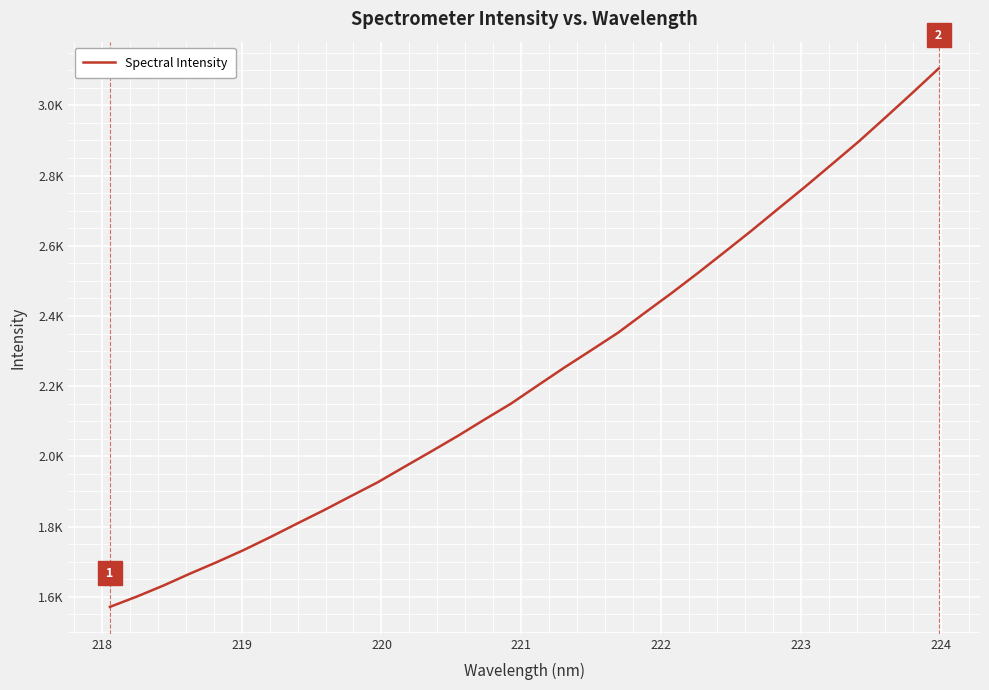

Is this an area chart (filled region under the line)?

No